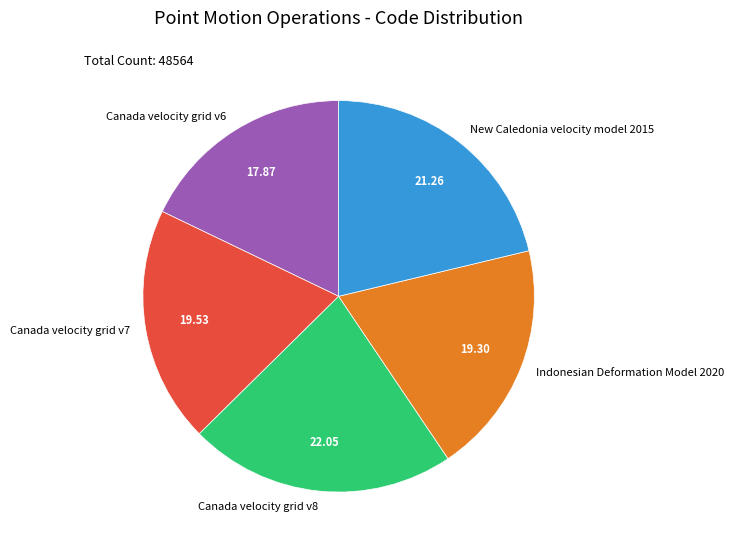

The Canada velocity grid v7 slice represents 20% of the pie. True or false?

True